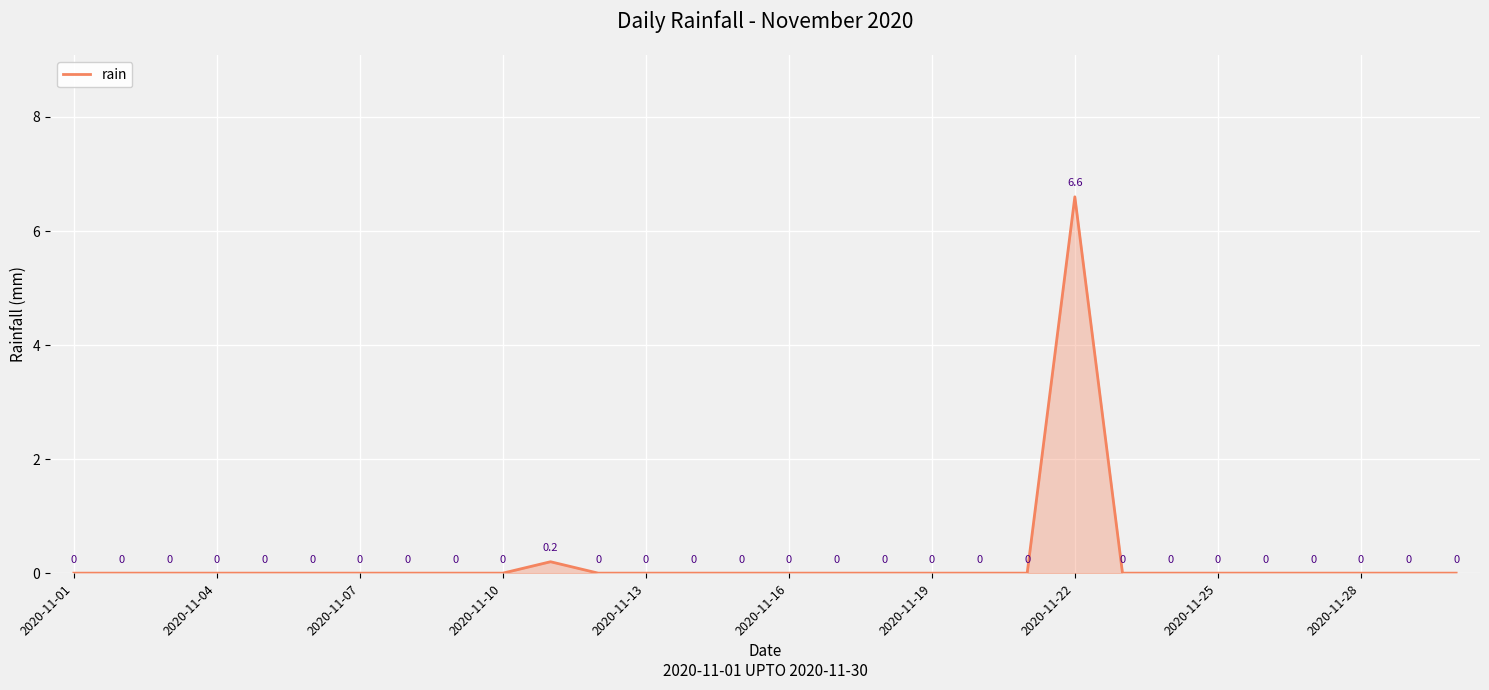

What is the maximum value shown in the chart?

6.6